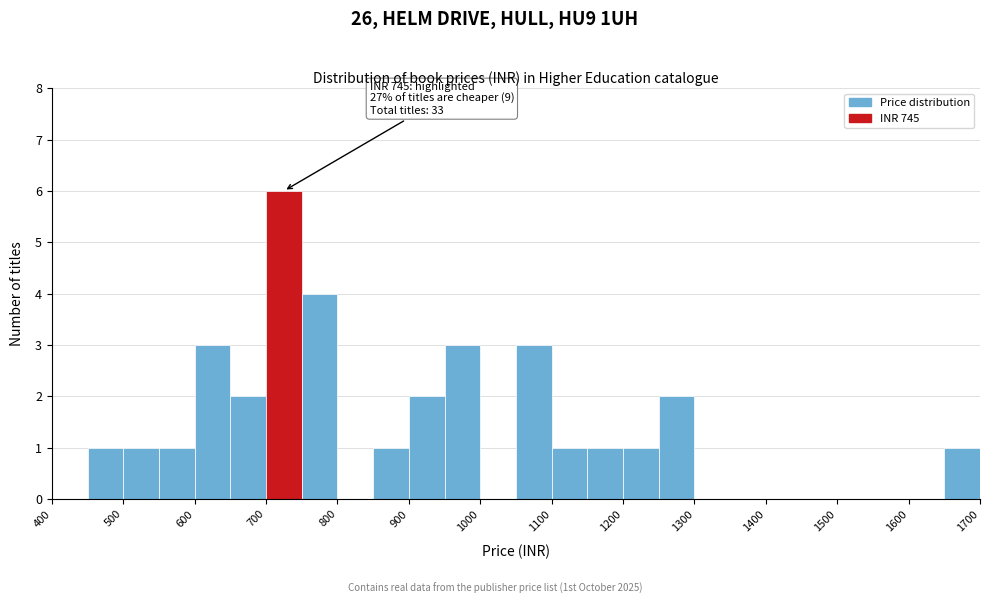

Over which range of the x-axis is the bar tallest?

700 to 750